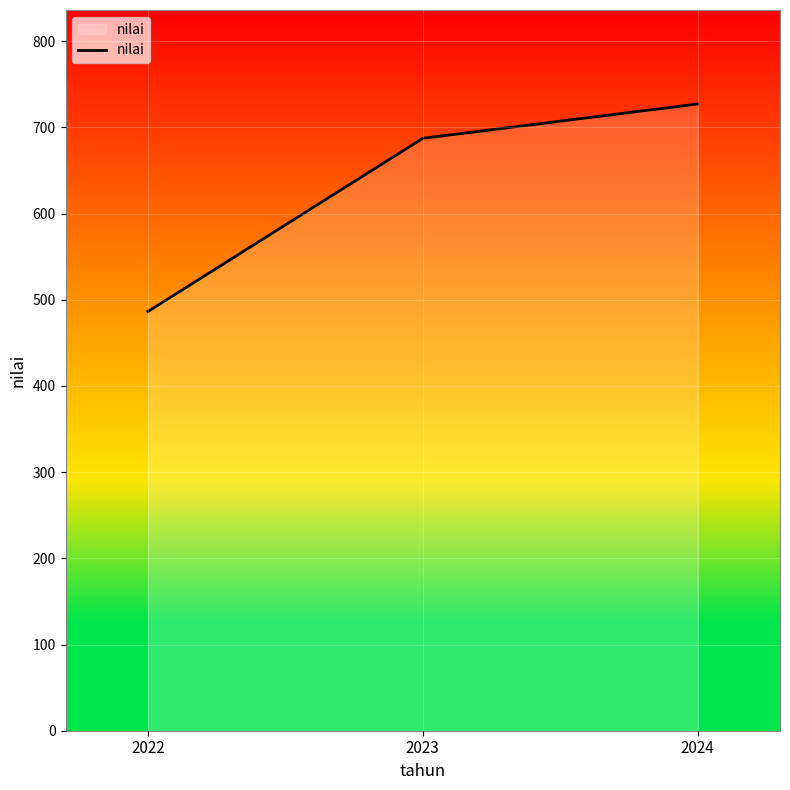

Is it true that the value at 2022 is 201.1?

False